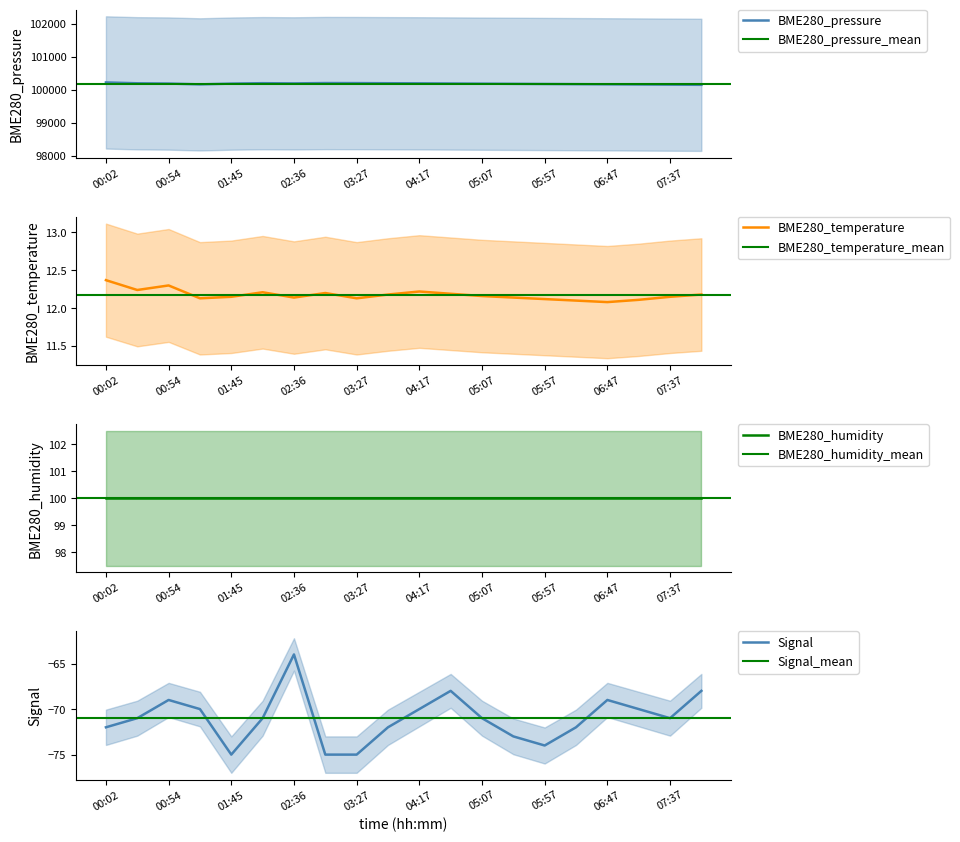

What is the sum of the BME280_temperature values at 03:27 and 01:45?

24.3